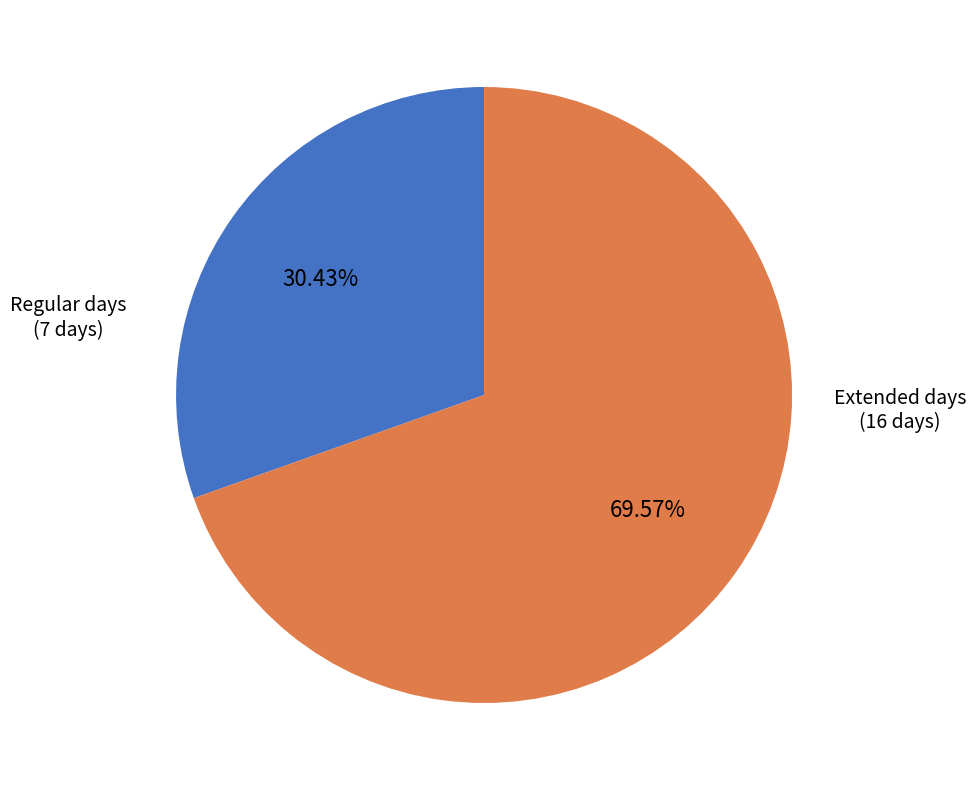

Does any single category account for the majority?

Yes